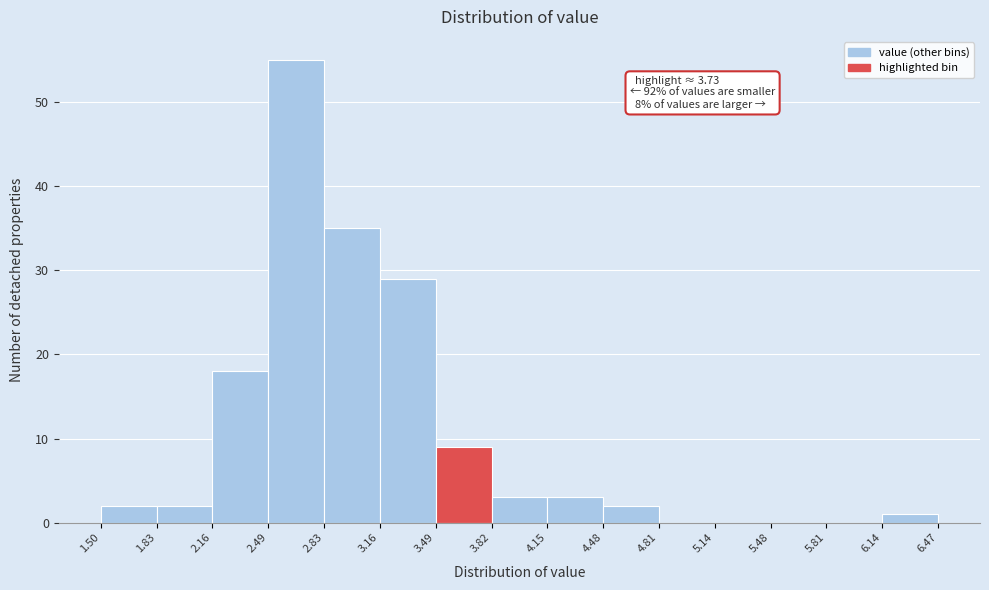

Over which range of the x-axis is the bar tallest?

2.49 to 2.83